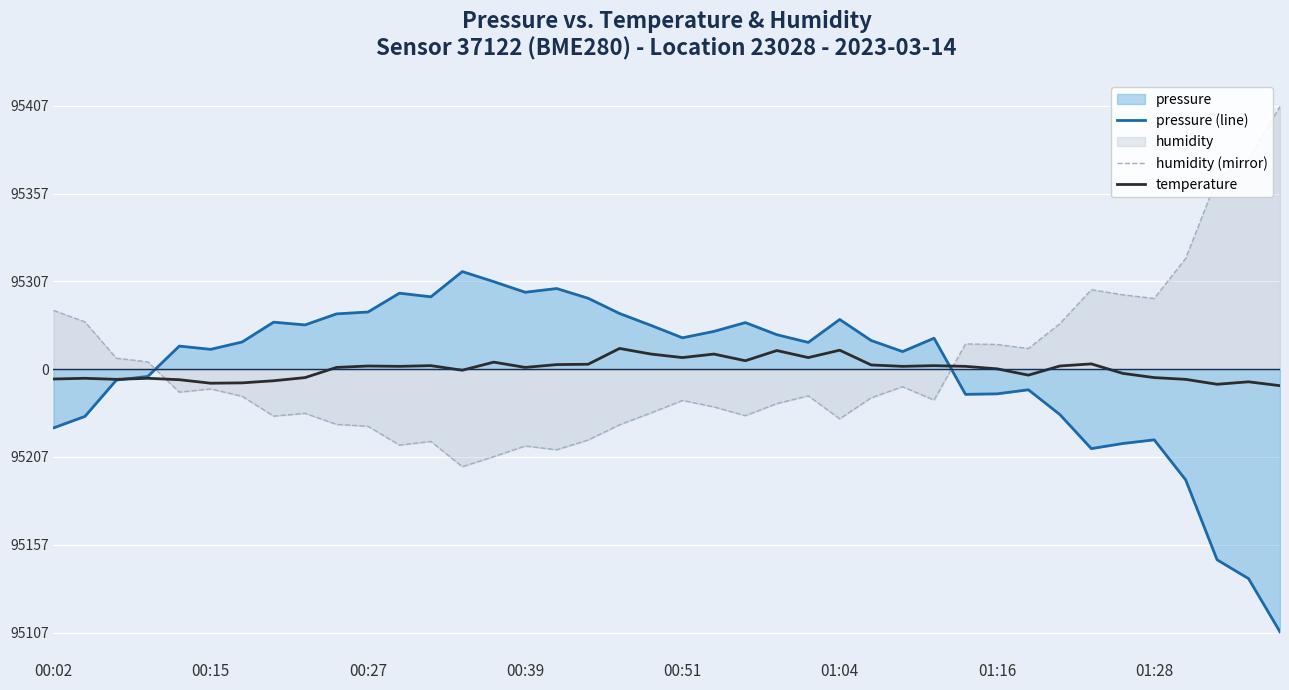

How many positive values does the temperature series have?

23